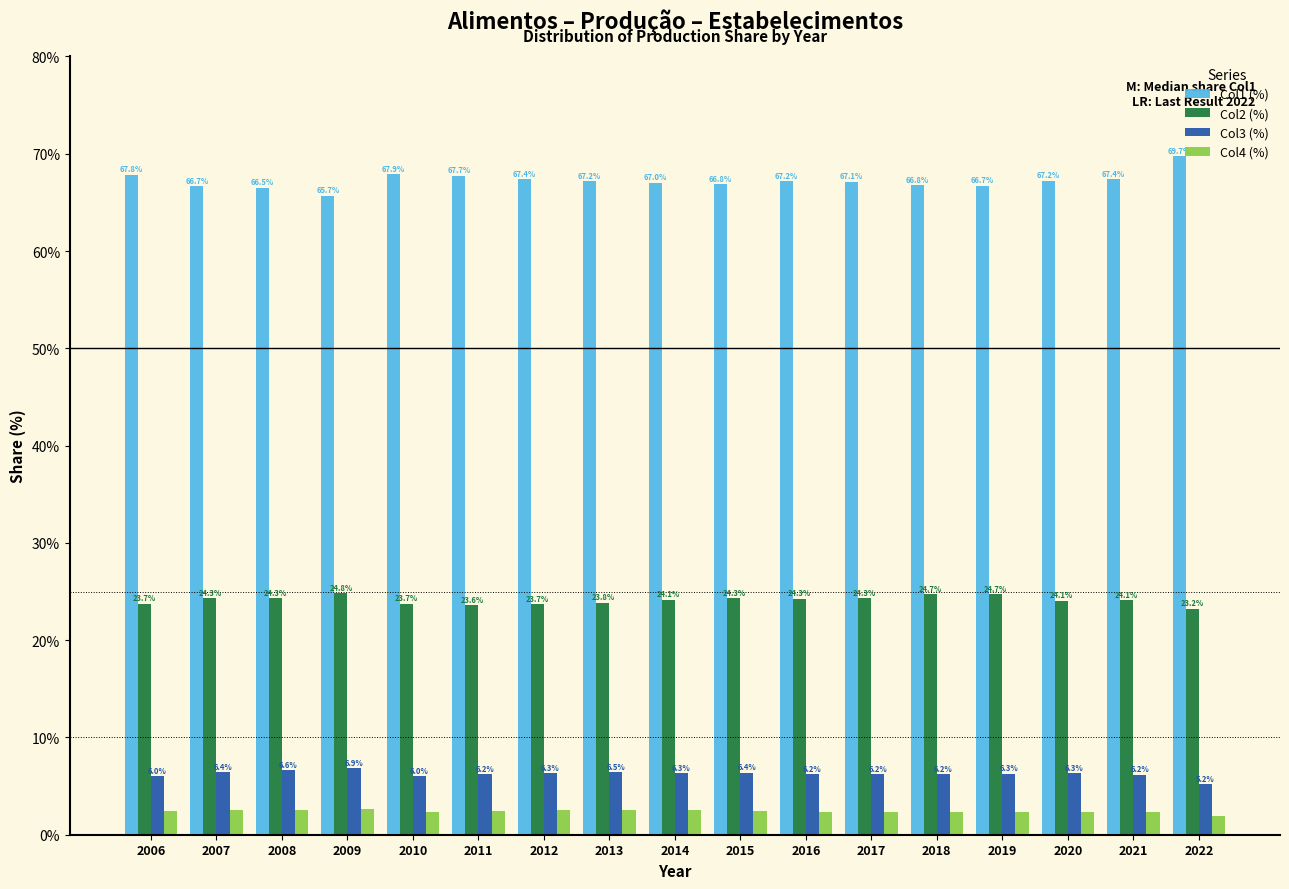

The value of Col3 (%) at 2012 is 2.8. True or false?

False